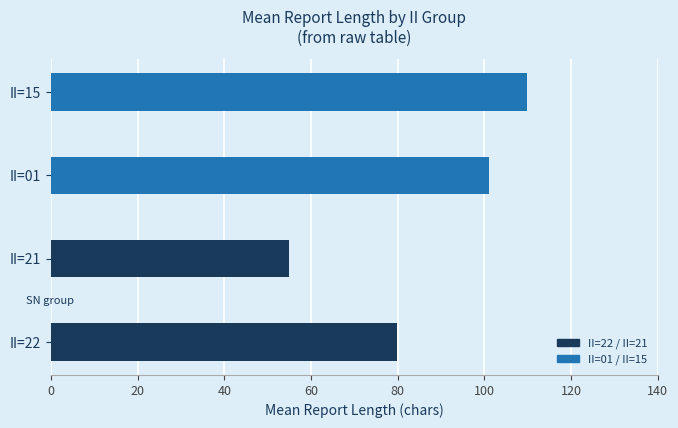

What is the approximate value at II=15?

109.9